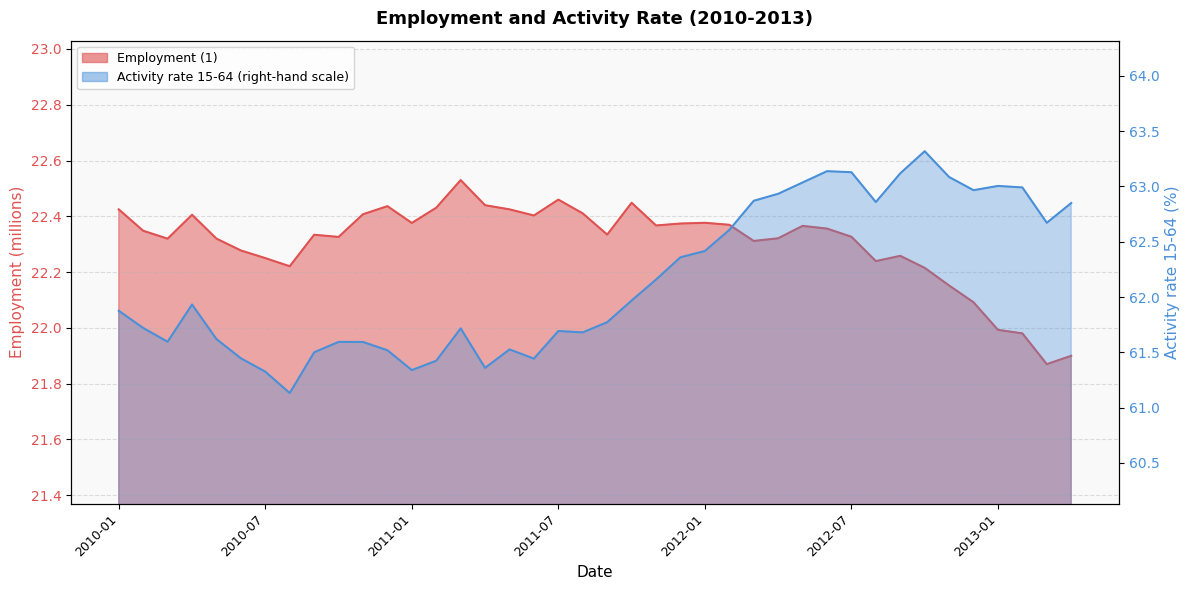

List the labels in order of Employment (1) value, smallest first.

2013-03, 2013-04, 2013-02, 2013-01, 2012-12, 2012-11, 2012-10, 2010-08, 2012-08, 2010-07, 2012-09, 2010-06, 2012-03, 2010-03, 2010-05, 2012-04, 2010-10, 2012-07, 2010-09, 2011-09, 2010-02, 2012-06, 2012-05, 2011-11, 2012-02, 2011-12, 2011-01, 2012-01, 2011-06, 2010-04, 2010-11, 2011-08, 2010-01, 2011-05, 2011-02, 2010-12, 2011-04, 2011-10, 2011-07, 2011-03